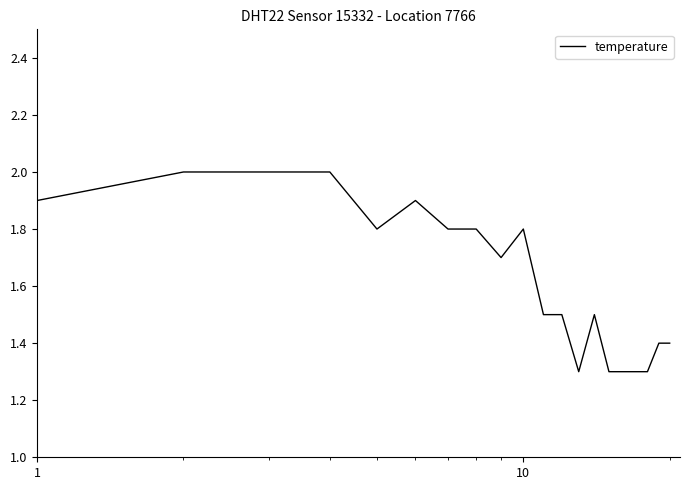

What is the difference between the maximum and minimum values?

0.7